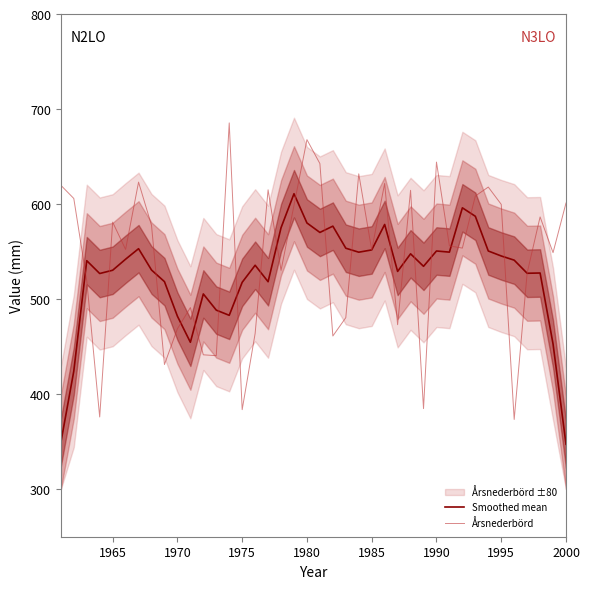

Does the chart have visible grid lines?

No